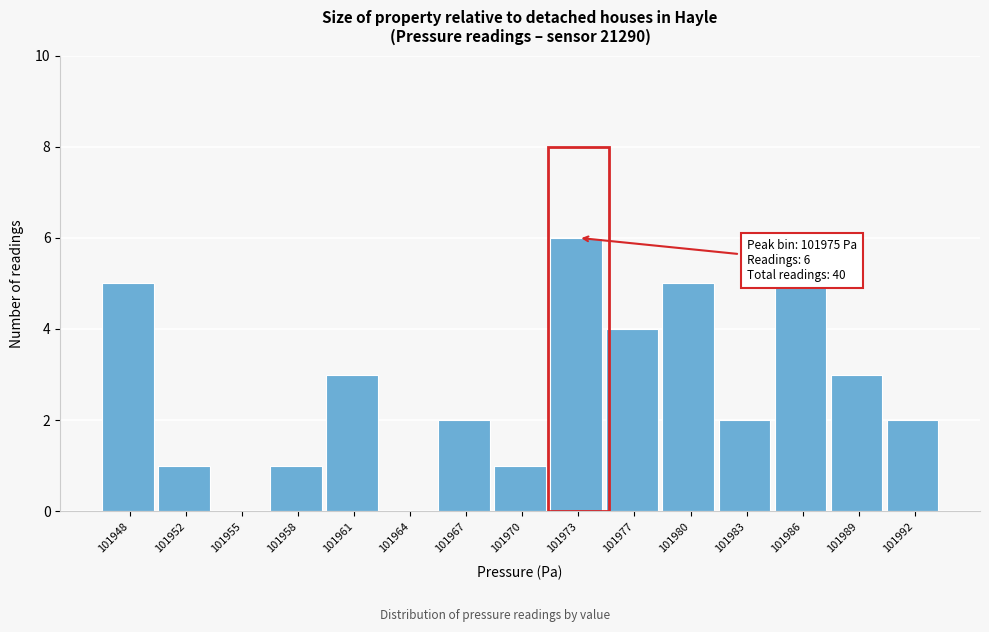

Reading left to right, transcribe all the data shown in this chart.

101948=5	101952=1	101955=0	101958=1	101961=3	101964=0	101967=2	101970=1	101973=6	101977=4	101980=5	101983=2	101986=5	101989=3	101992=2